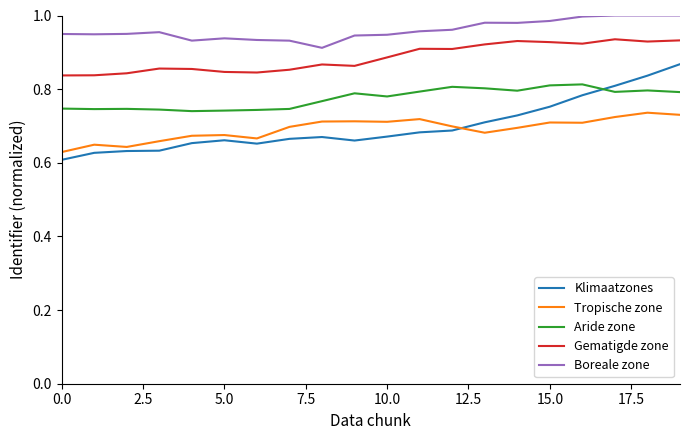

At which category is the sum across all series the highest?

19